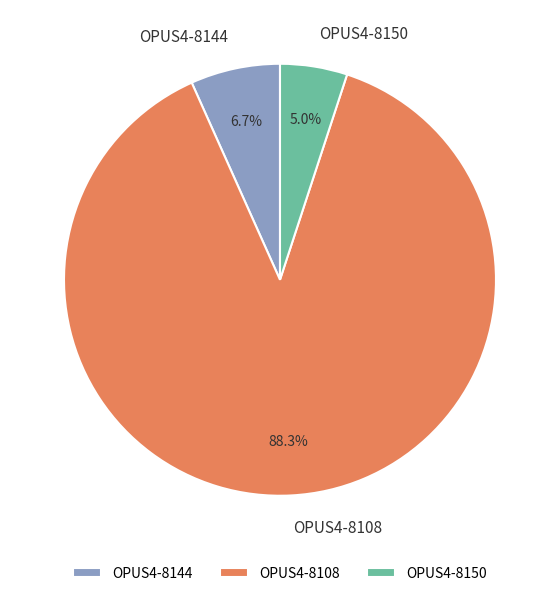

To the nearest percent, what is the difference between the OPUS4-8150 and OPUS4-8108 slice percentages?

83%